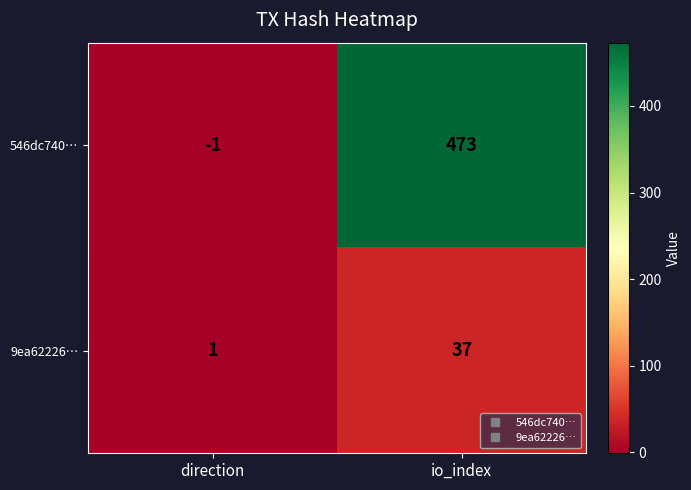

At which category is the sum across all series the highest?

io_index